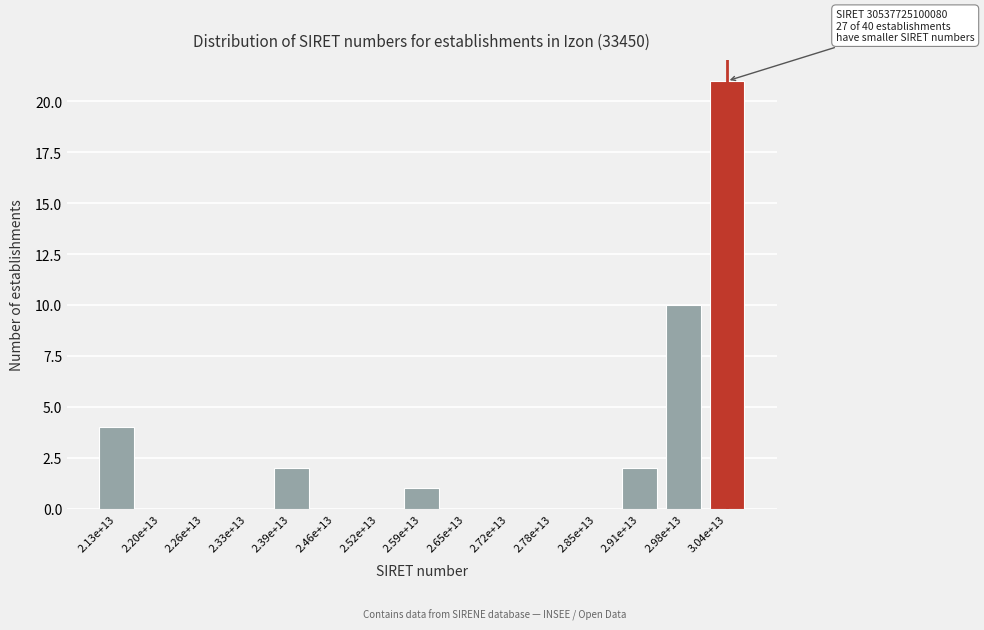

Reading right to left, what are all the values shown in this chart?

3.04e+13=21	2.98e+13=10	2.91e+13=2	2.85e+13=0	2.78e+13=0	2.72e+13=0	2.65e+13=0	2.59e+13=1	2.52e+13=0	2.46e+13=0	2.39e+13=2	2.33e+13=0	2.26e+13=0	2.20e+13=0	2.13e+13=4